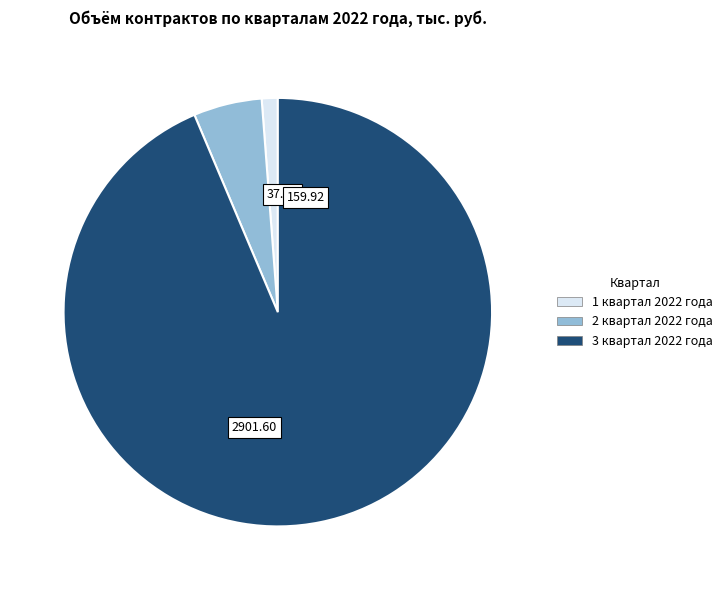

What is the smallest slice in the pie chart?

1 квартал 2022 года